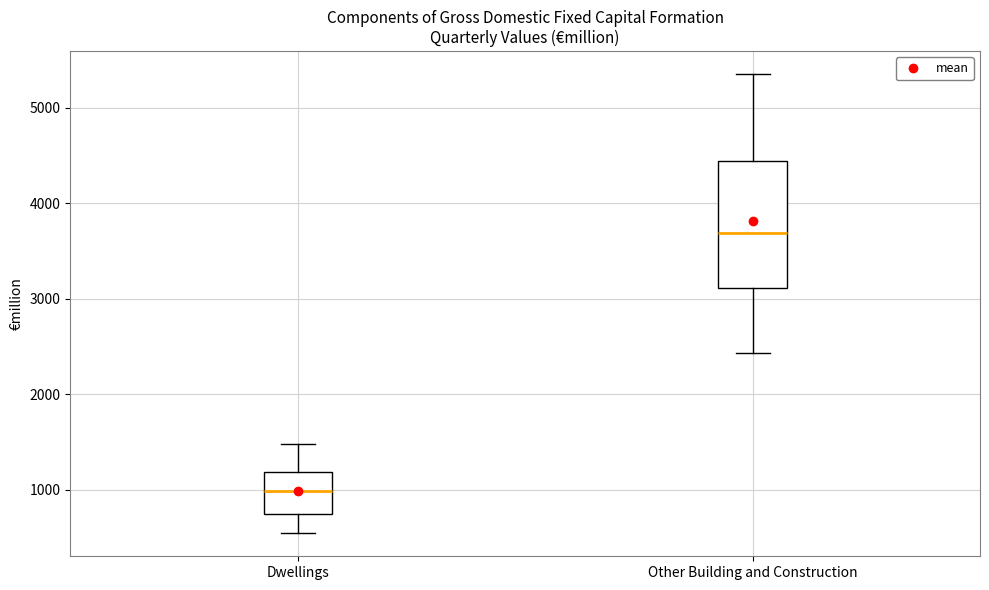

Reading left to right, transcribe this box plot: for each box, give where its median line is, the range the box spans, and where its two whiskers end, as read against the y-axis. The values are not printed on the chart, so give them approximately, as read against the axis.

Dwellings: median 1000, box 700 to 1200, whiskers 500 to 1500
Other Building and Construction: median 3700, box 3100 to 4400, whiskers 2400 to 5300